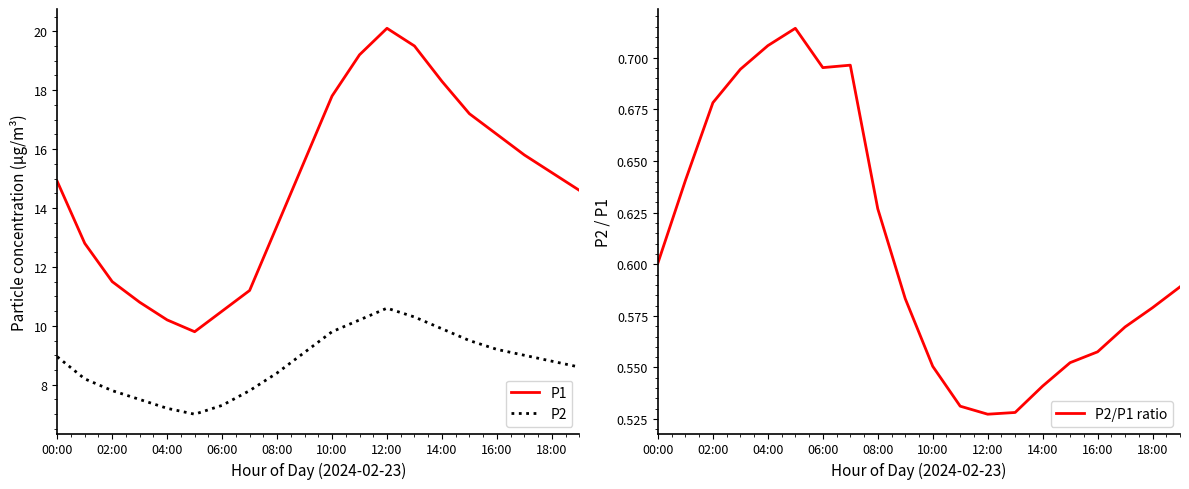

List the series in order of their peak value, lowest first.

P2/P1 ratio, P2, P1